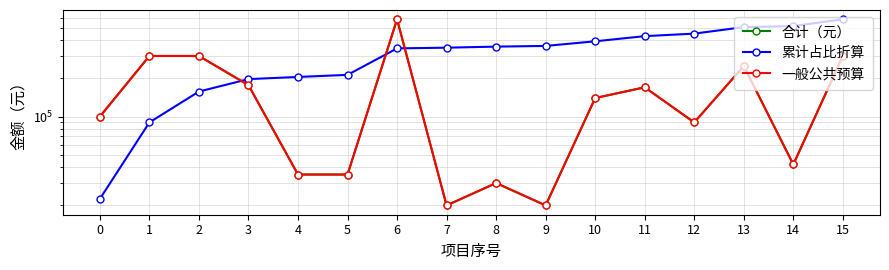

How many distinct data groups are displayed?

3